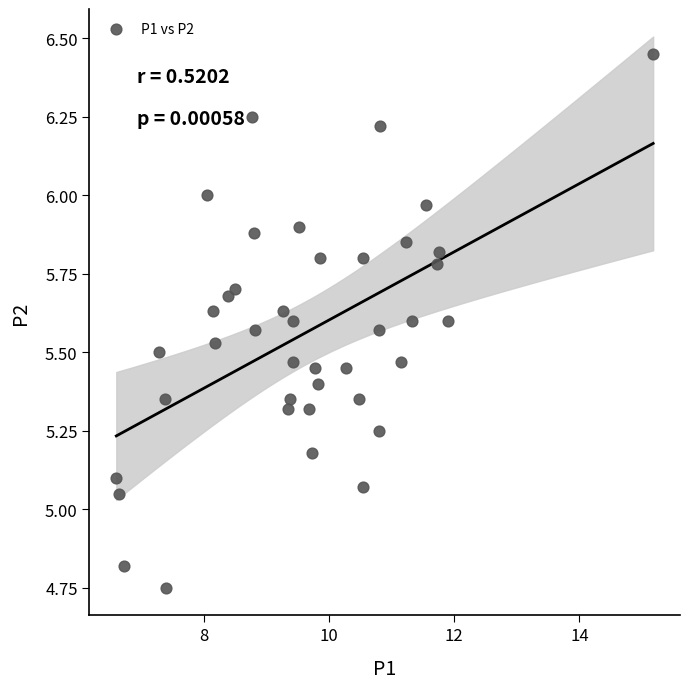

What is the range of Y values (max minus min)?

1.7